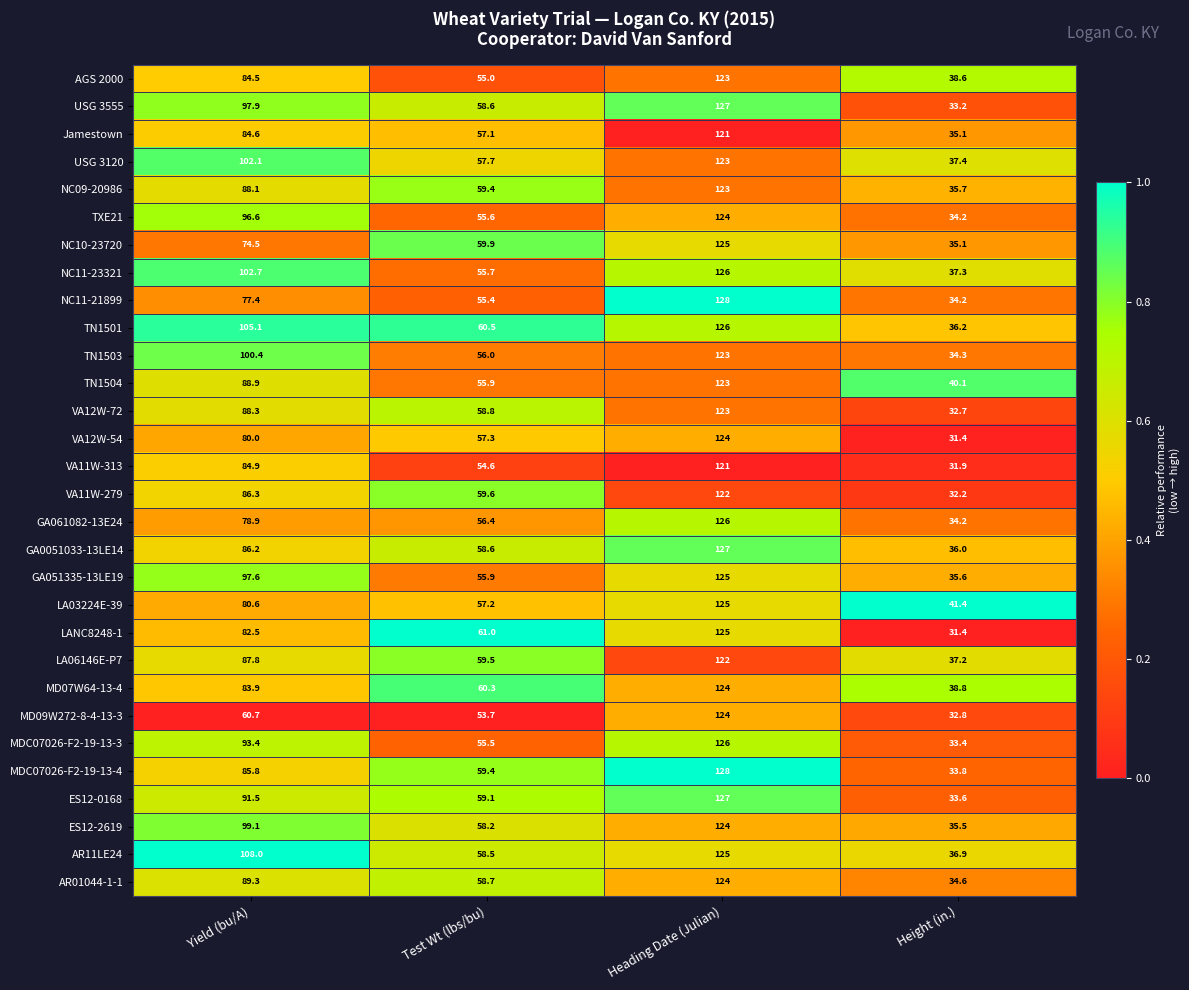

Rank the categories by USG 3555 value from lowest to highest.

Height (in.), Test Wt (lbs/bu), Yield (bu/A), Heading Date (Julian)